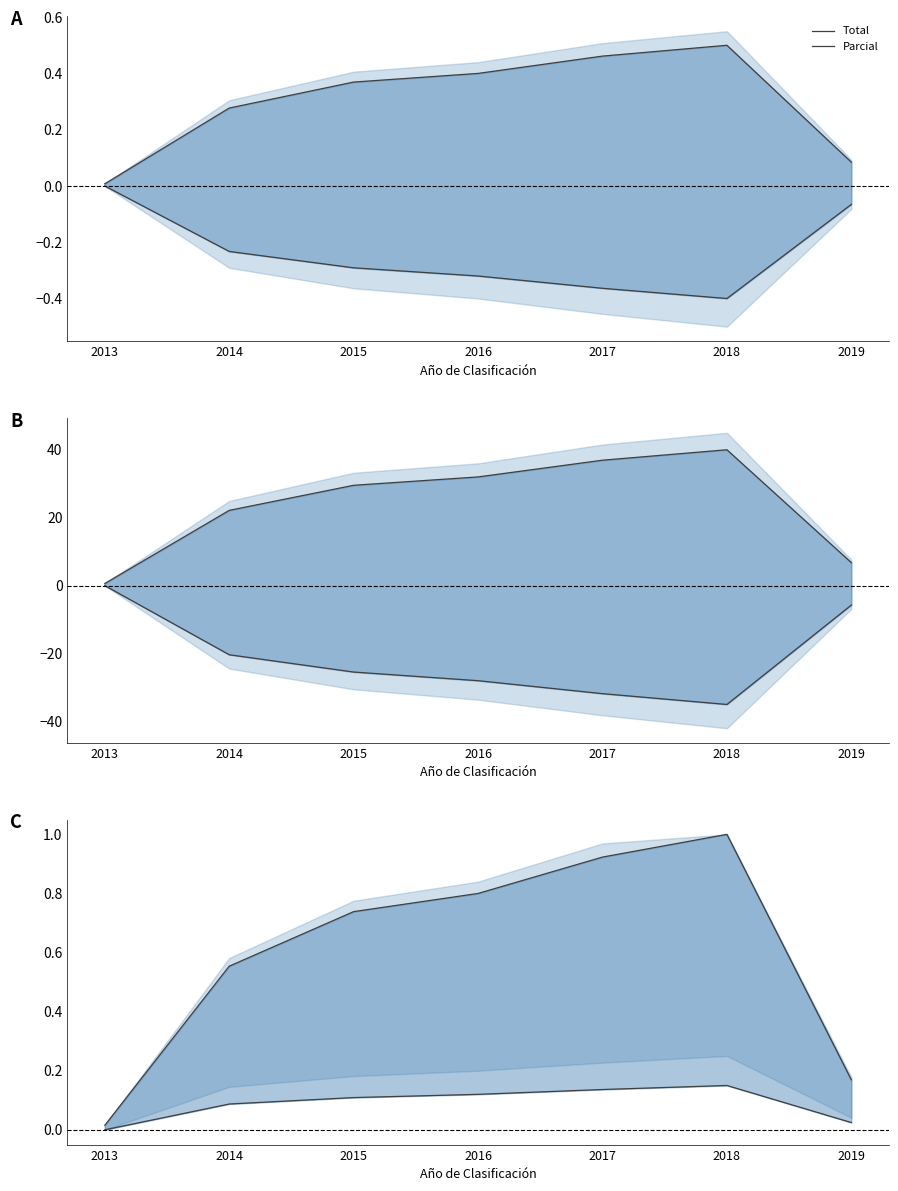

How many interior local peaks does the Parcial series have?

1